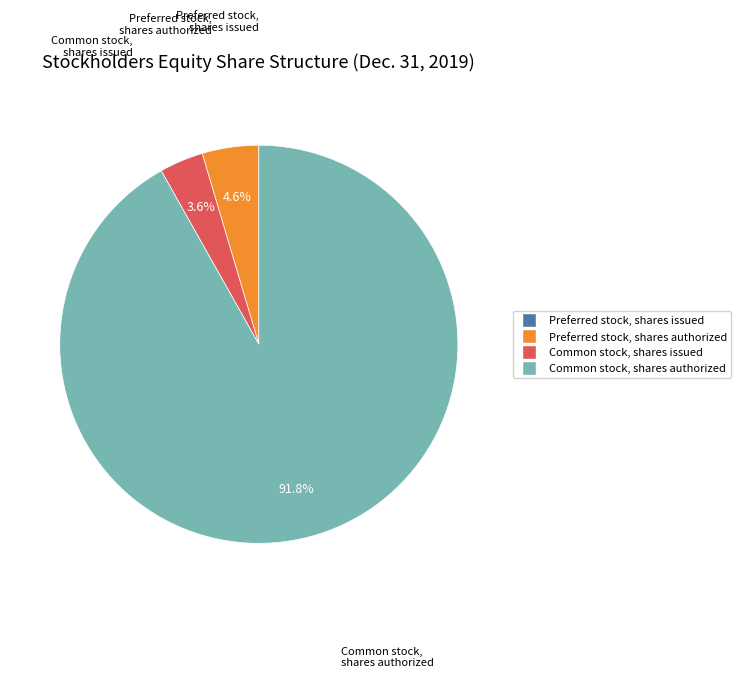

Is there a majority slice in this chart?

Yes